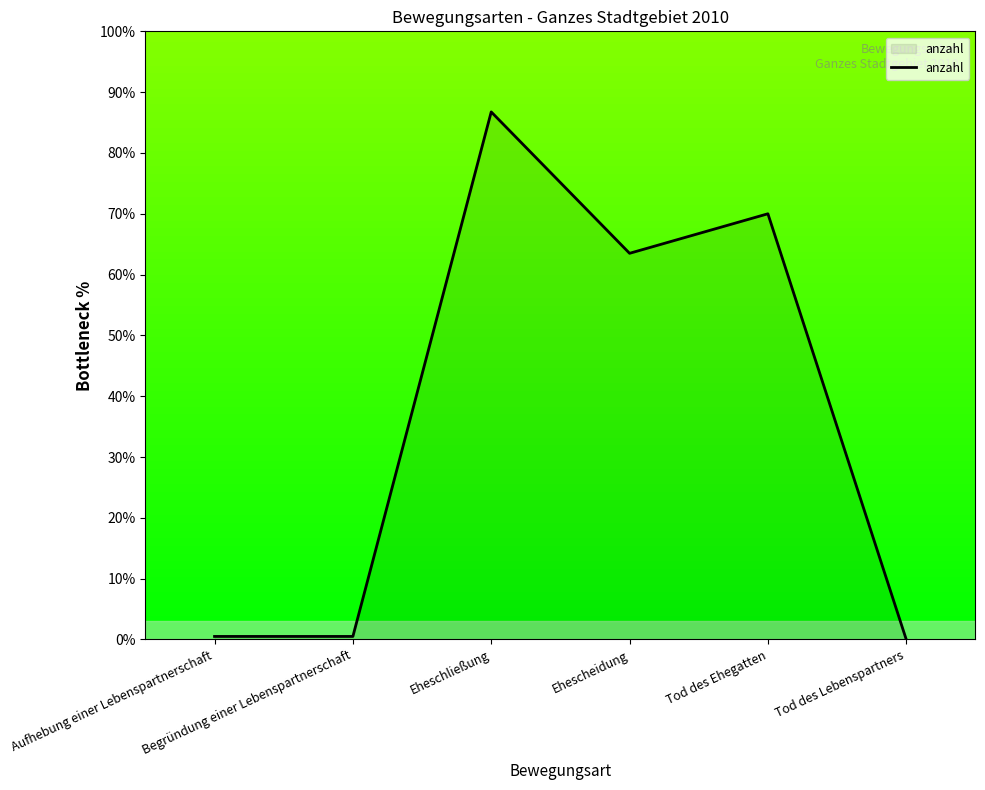

Where is the first local maximum?

Eheschließung